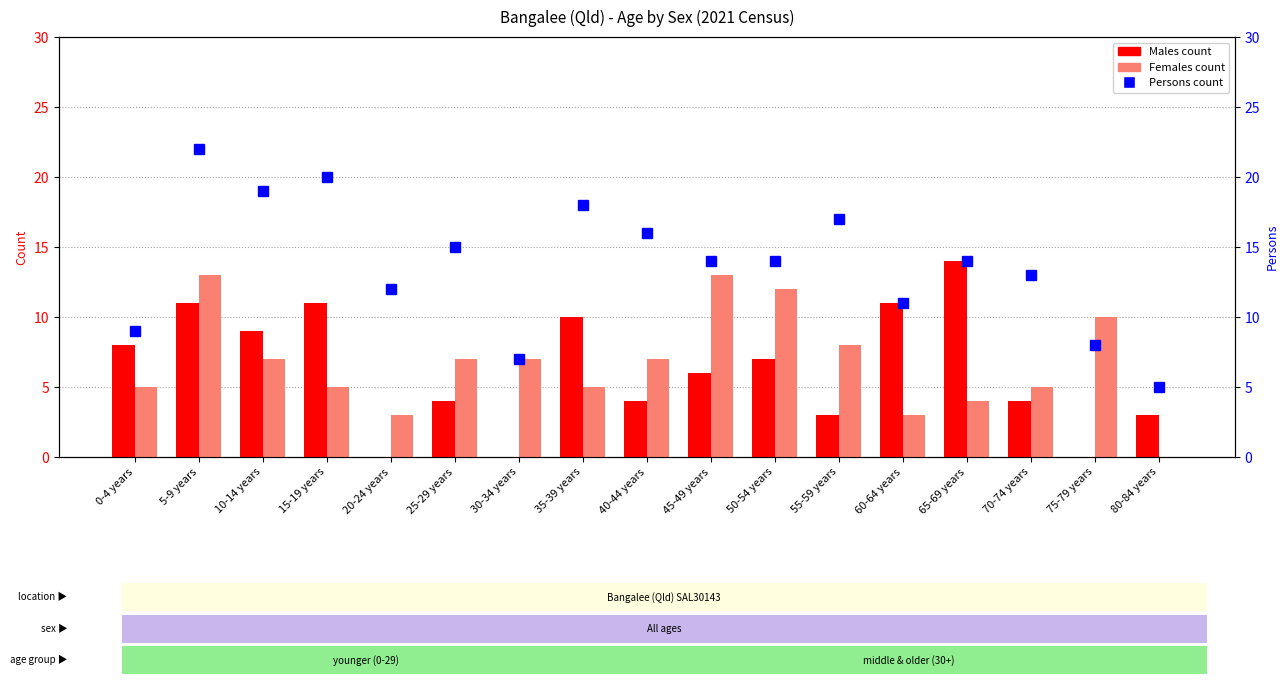

Reading left to right, extract all data points from this chart.

Males: 0-4 years=8	5-9 years=11	10-14 years=9	15-19 years=11	20-24 years=0	25-29 years=4	30-34 years=0	35-39 years=10	40-44 years=4	45-49 years=6	50-54 years=7	55-59 years=3	60-64 years=11	65-69 years=14	70-74 years=4	75-79 years=0	80-84 years=3
Females: 0-4 years=5	5-9 years=13	10-14 years=7	15-19 years=5	20-24 years=3	25-29 years=7	30-34 years=7	35-39 years=5	40-44 years=7	45-49 years=13	50-54 years=12	55-59 years=8	60-64 years=3	65-69 years=4	70-74 years=5	75-79 years=10	80-84 years=0
Persons: 0-4 years=9	5-9 years=22	10-14 years=19	15-19 years=20	20-24 years=12	25-29 years=15	30-34 years=7	35-39 years=18	40-44 years=16	45-49 years=14	50-54 years=14	55-59 years=17	60-64 years=11	65-69 years=14	70-74 years=13	75-79 years=8	80-84 years=5